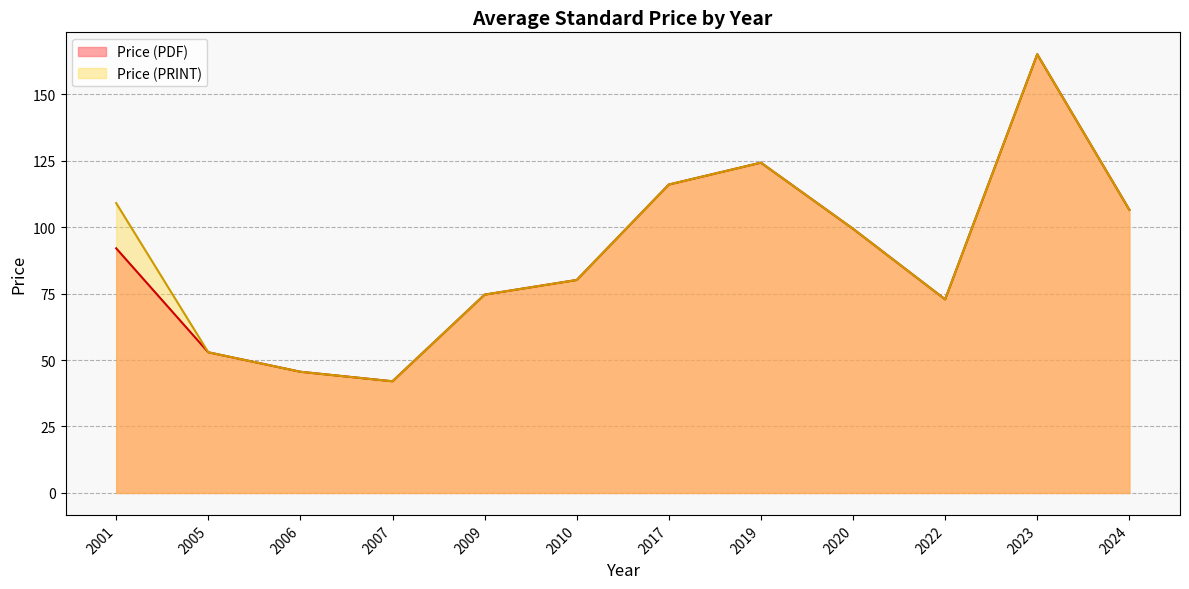

What is the total value across all series at 2006?

91.2